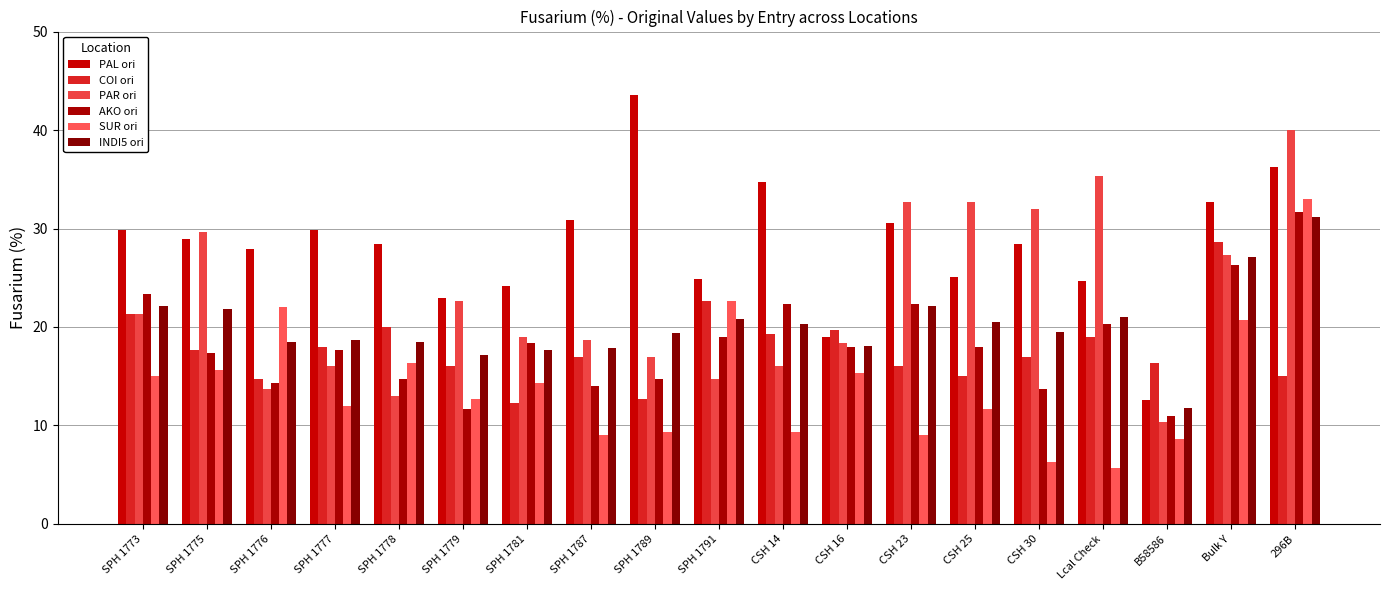

What is the average value of the SUR ori series?

14.1